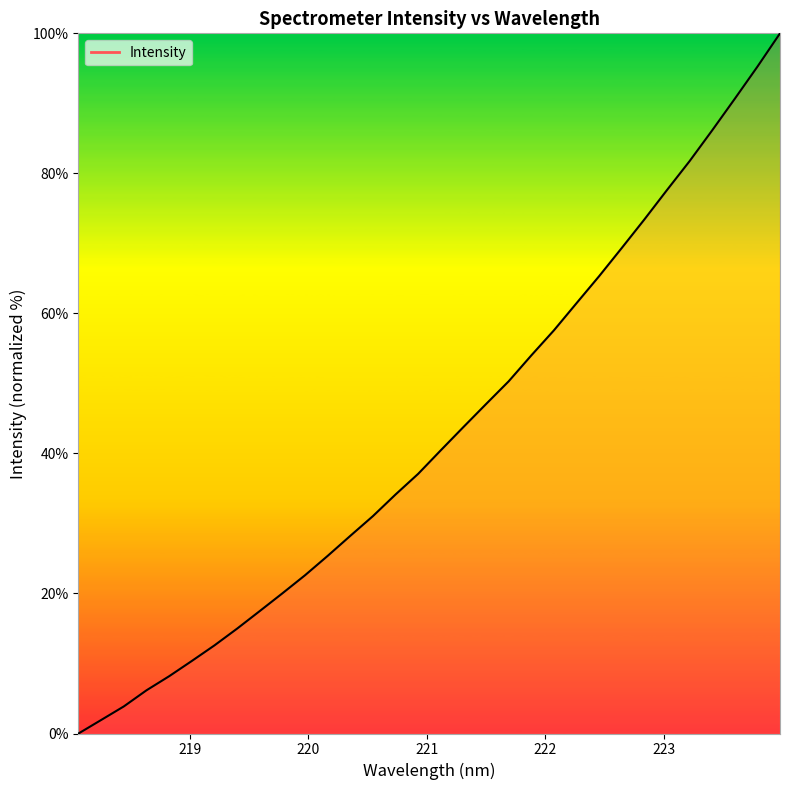

What is the maximum value shown in the chart?

100.0